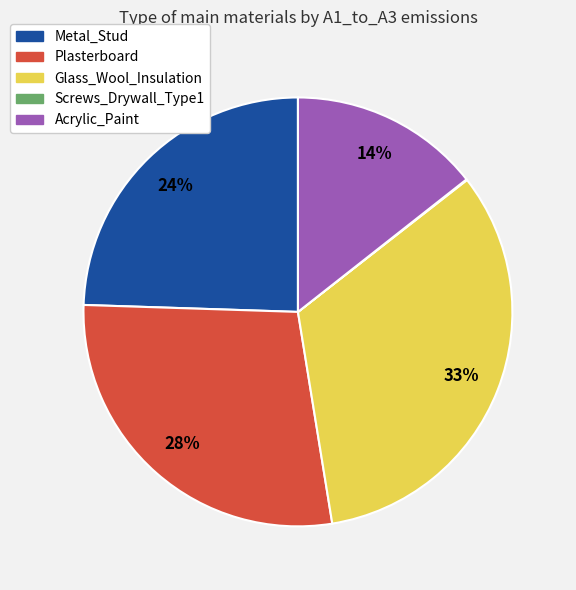

Approximately how many times larger is the value at Metal_Stud compared to Plasterboard?

0.9